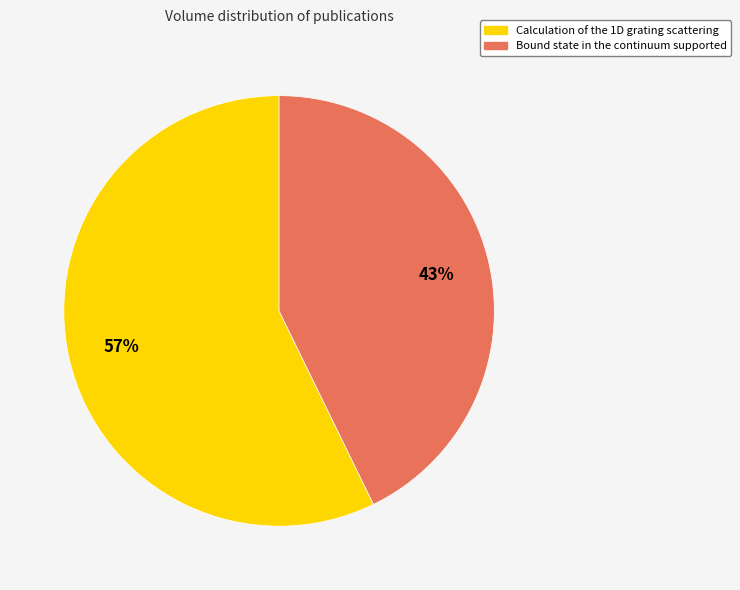

To the nearest percent, what is the combined percentage of Calculation of the 1D grating scattering and Bound state in the continuum supported?

100%